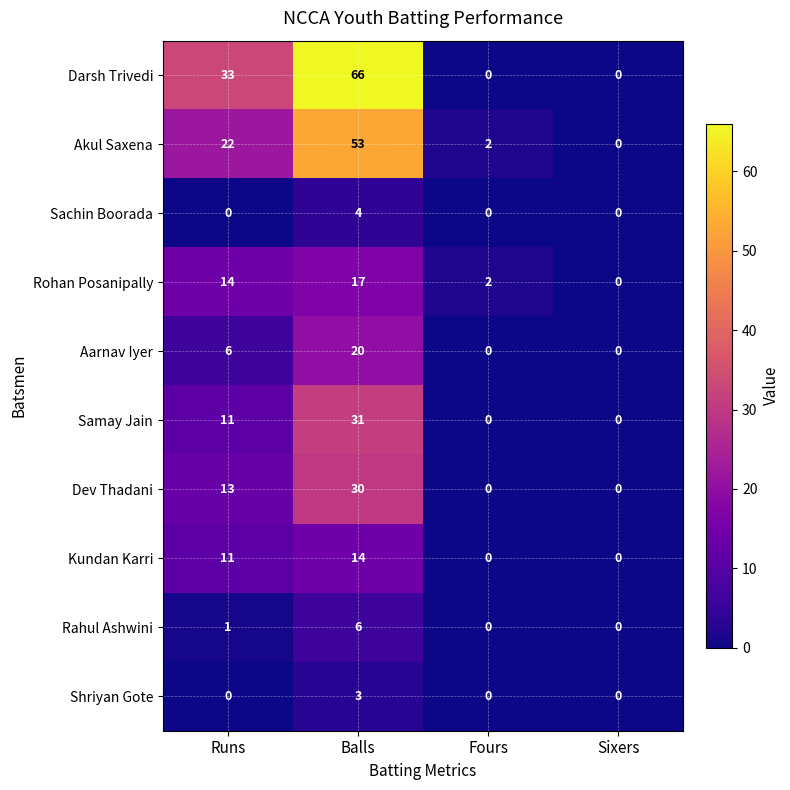

How many categories are shown in the chart?

4